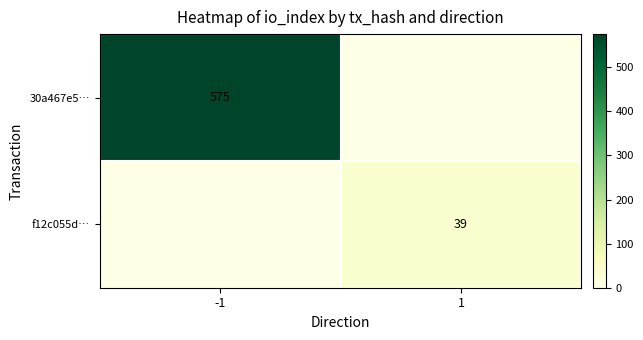

At how many categories does at least one series exceed 253?

1